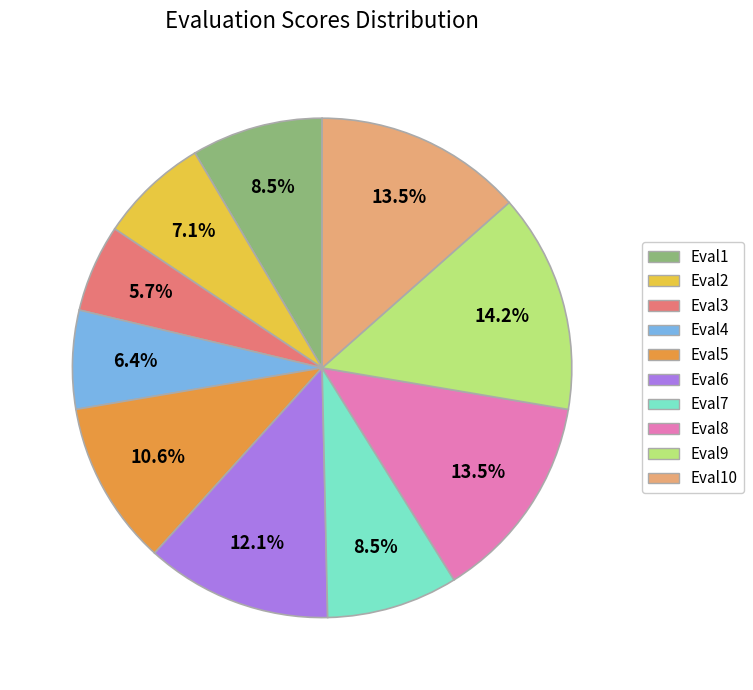

Is there any slice that represents more than half of the pie?

No